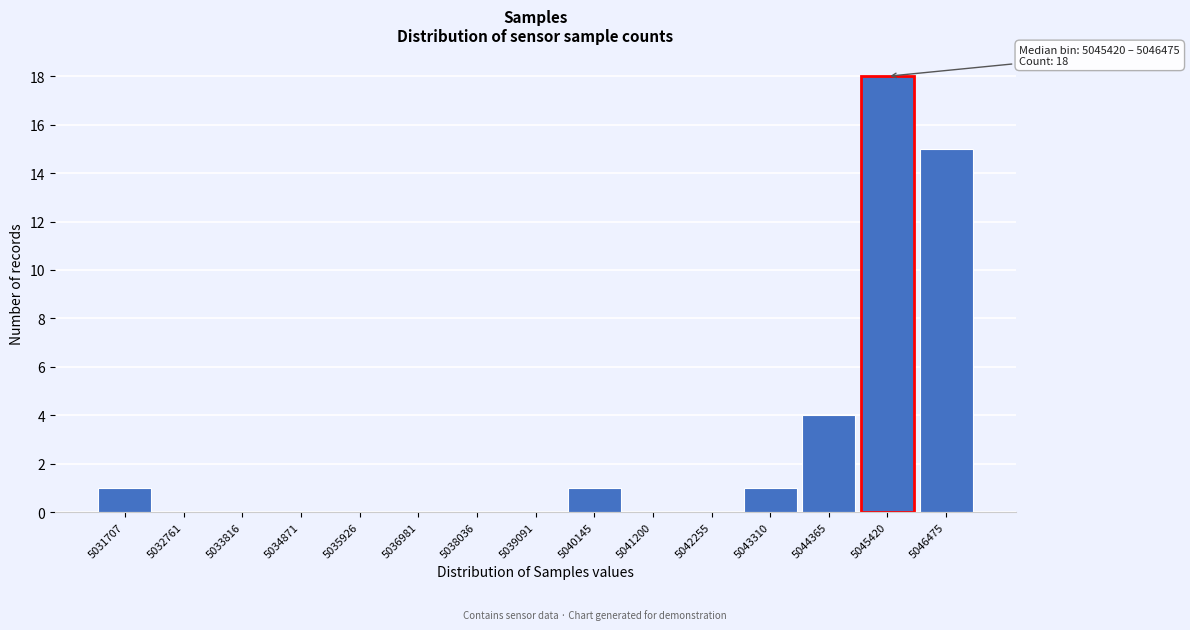

Reading left to right, list all the values displayed in this chart.

5031707=1	5032761=0	5033816=0	5034871=0	5035926=0	5036981=0	5038036=0	5039091=0	5040145=1	5041200=0	5042255=0	5043310=1	5044365=4	5045420=18	5046475=15